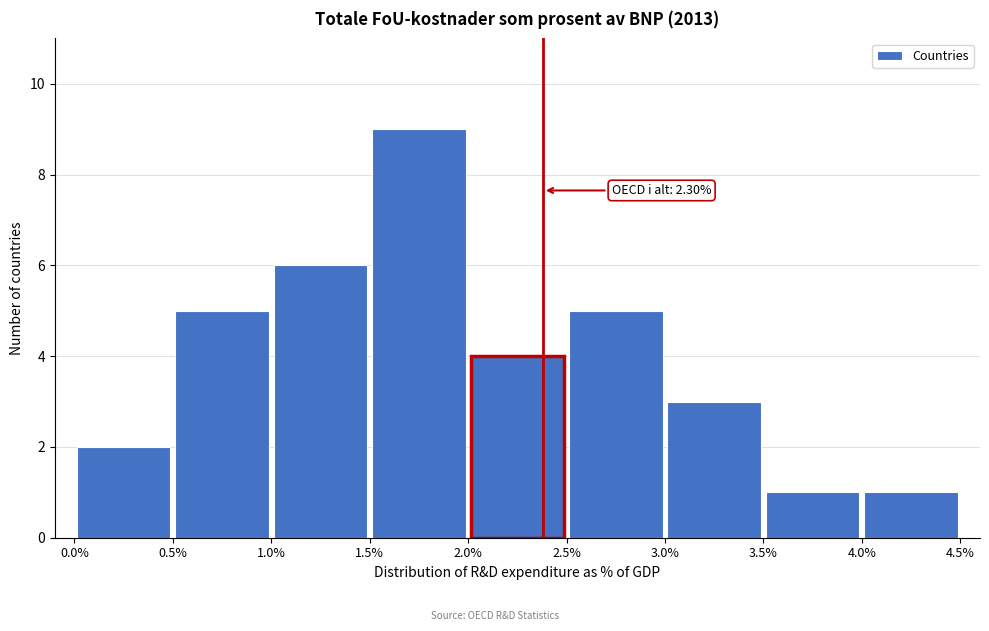

Which range on the x-axis has the tallest bar?

1.5% to 2.0%